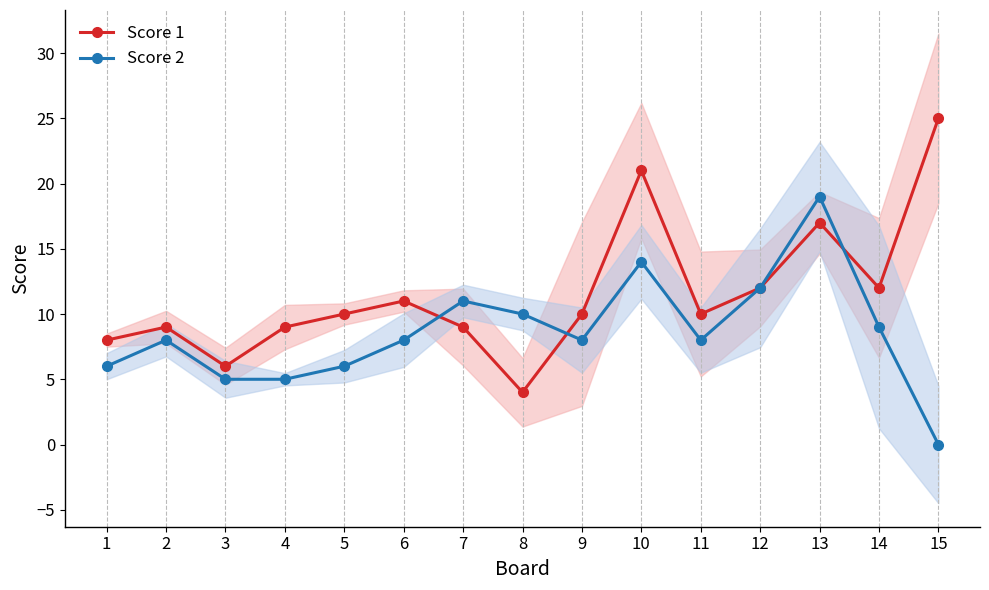

Between 3 and 6, which series saw the biggest shift?

Score 1